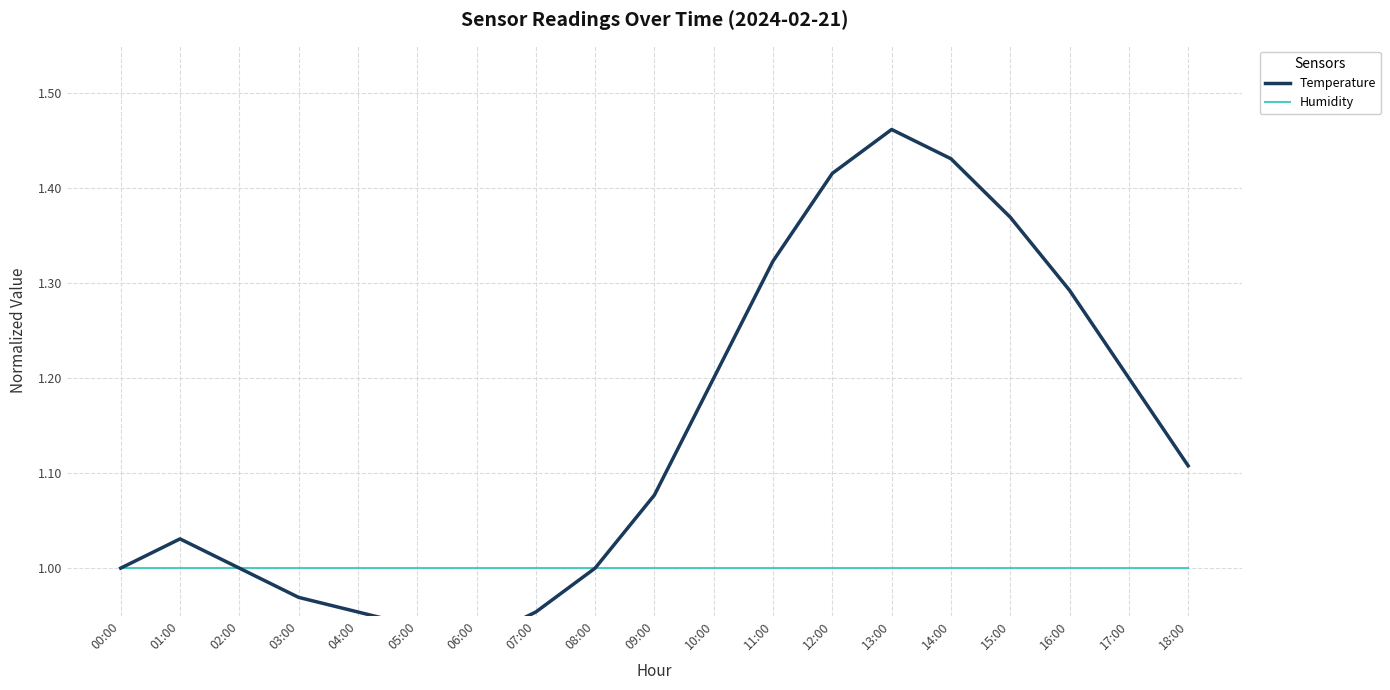

Rank the series by their average value, from highest to lowest.

Temperature, Humidity